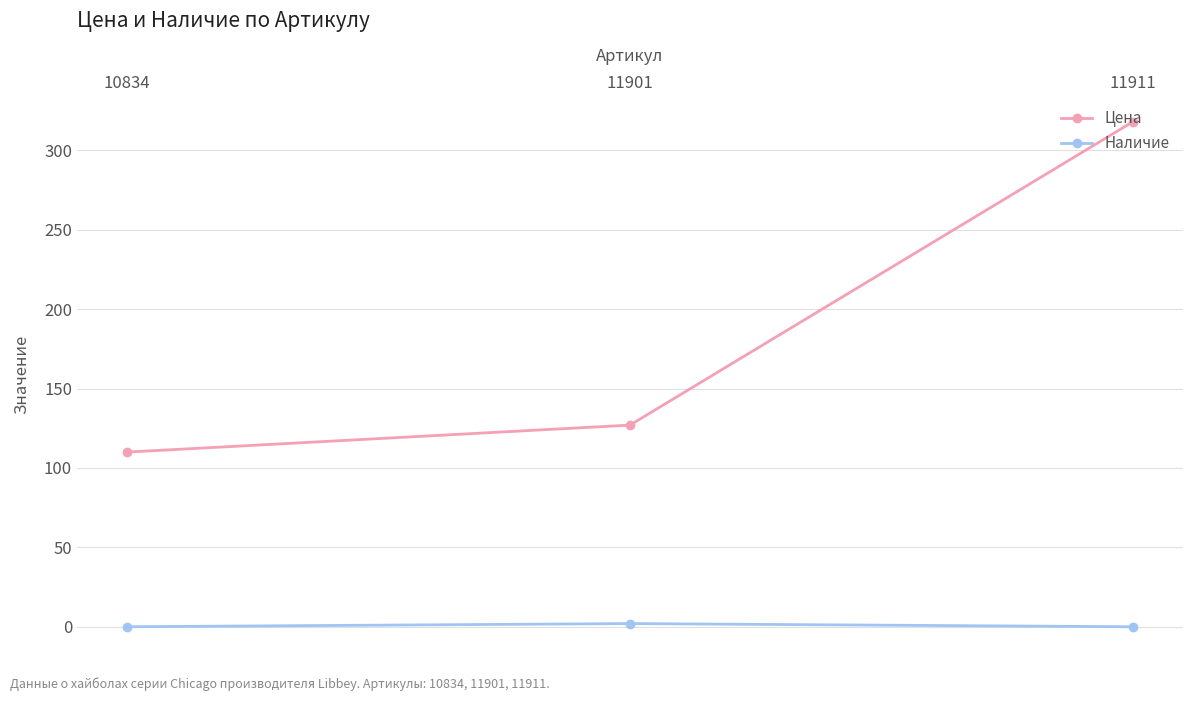

Reading left to right, list all the values displayed in this chart.

Цена: 110	127	318
Наличие: 0	2	0